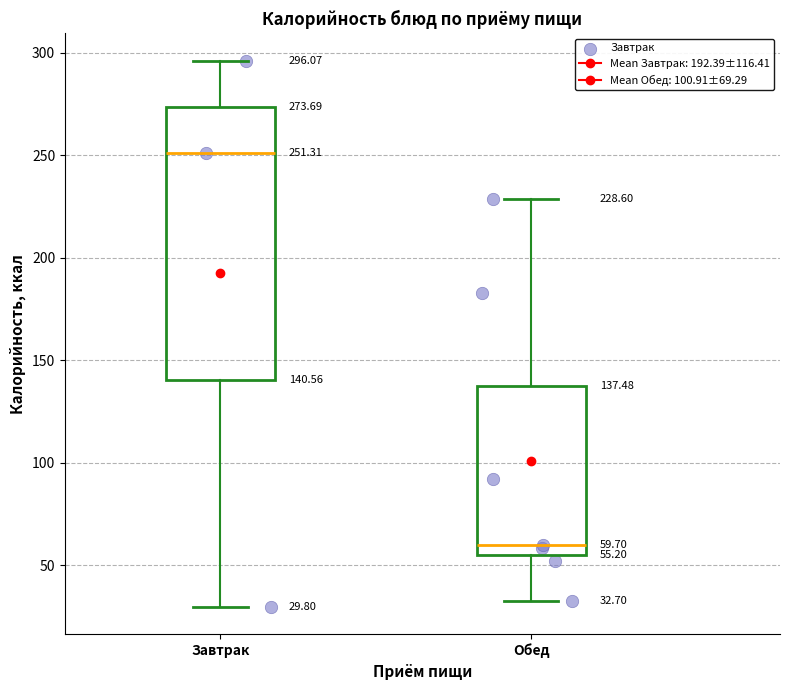

Comparing the boxes themselves (not the whiskers), which one is the tallest?

Завтрак